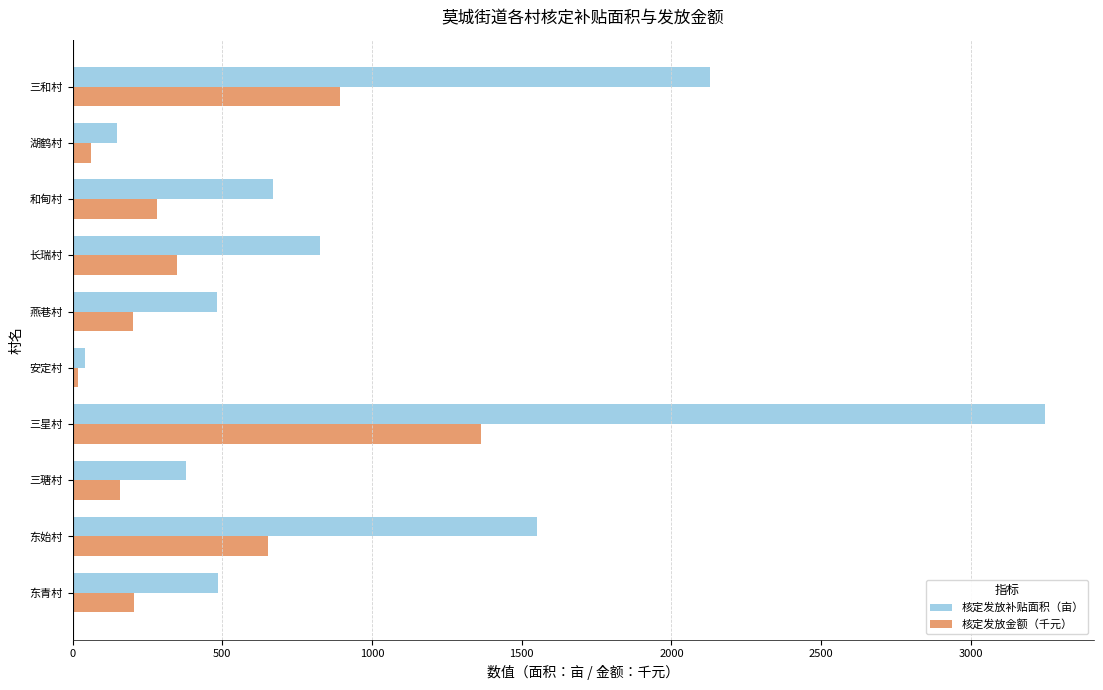

What is the difference between the maximum and minimum values in the 核定发放补贴面积（亩） series?

3207.2